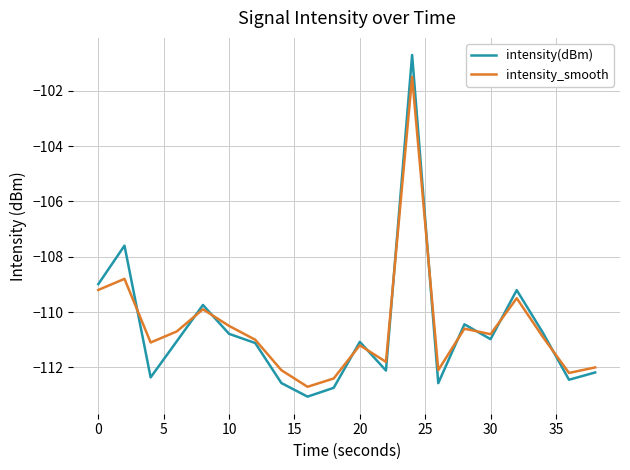

What is the lowest value of the intensity_smooth series?

-112.7